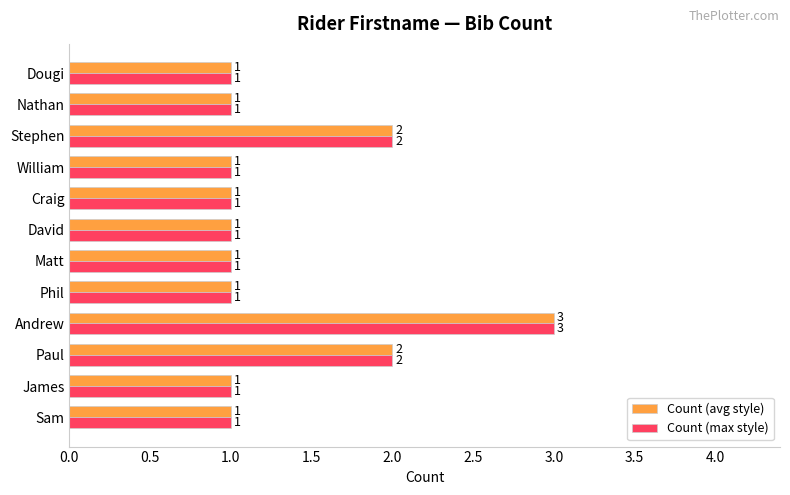

At which category is the sum across all series the highest?

Andrew